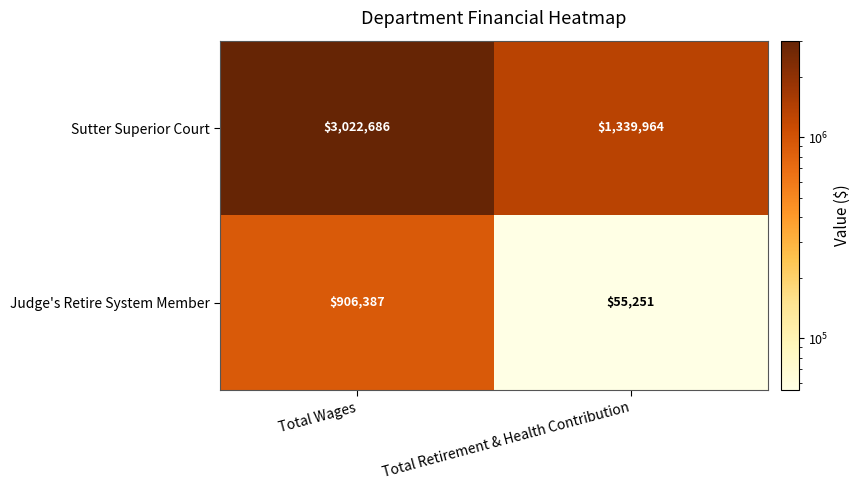

How many data points does each series have?

2